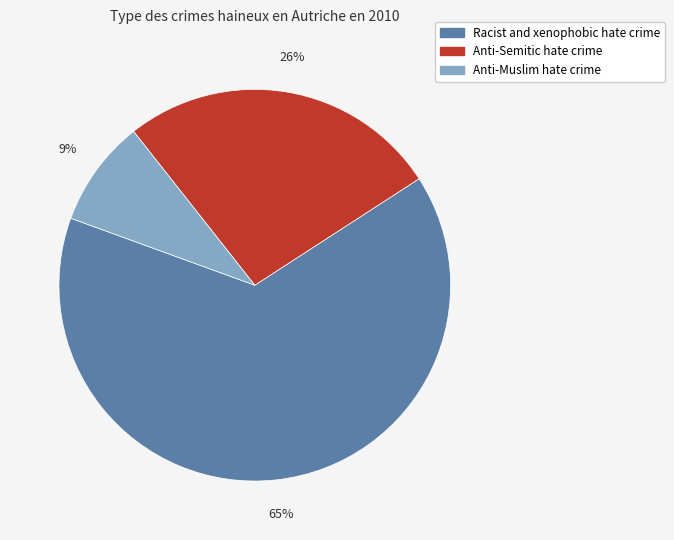

How many slices are in this pie chart?

3